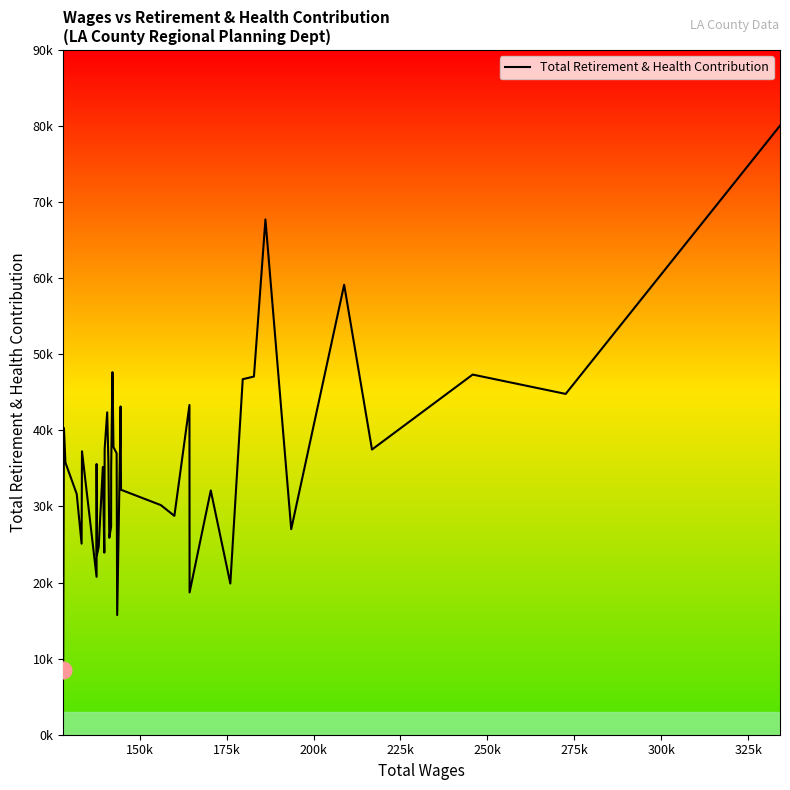

What is the average value?

35714